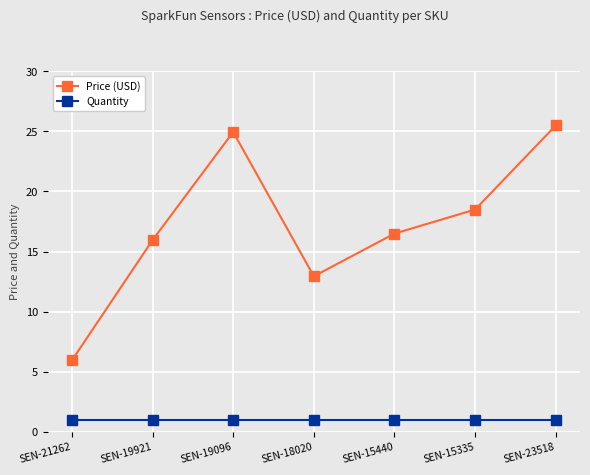

At which category does Price (USD) reach its first local peak?

SEN-19096